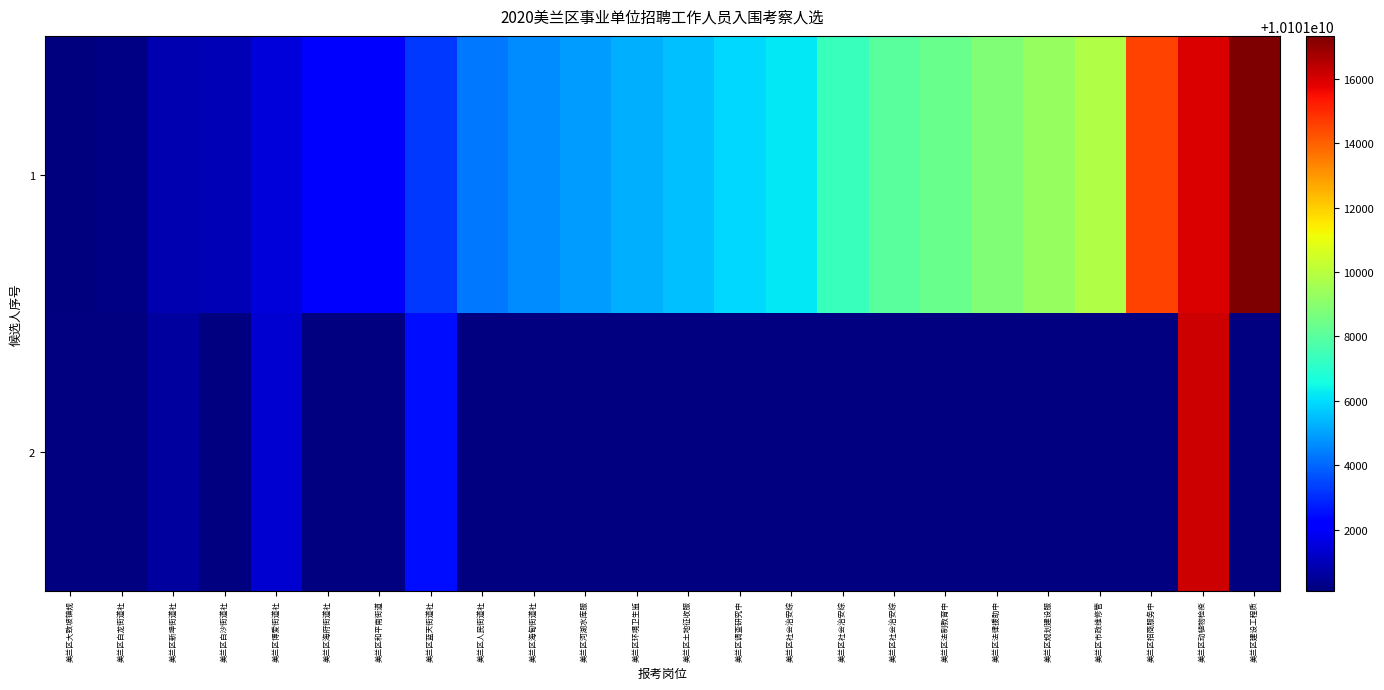

What is the minimum value shown in the chart?

10101000110.0